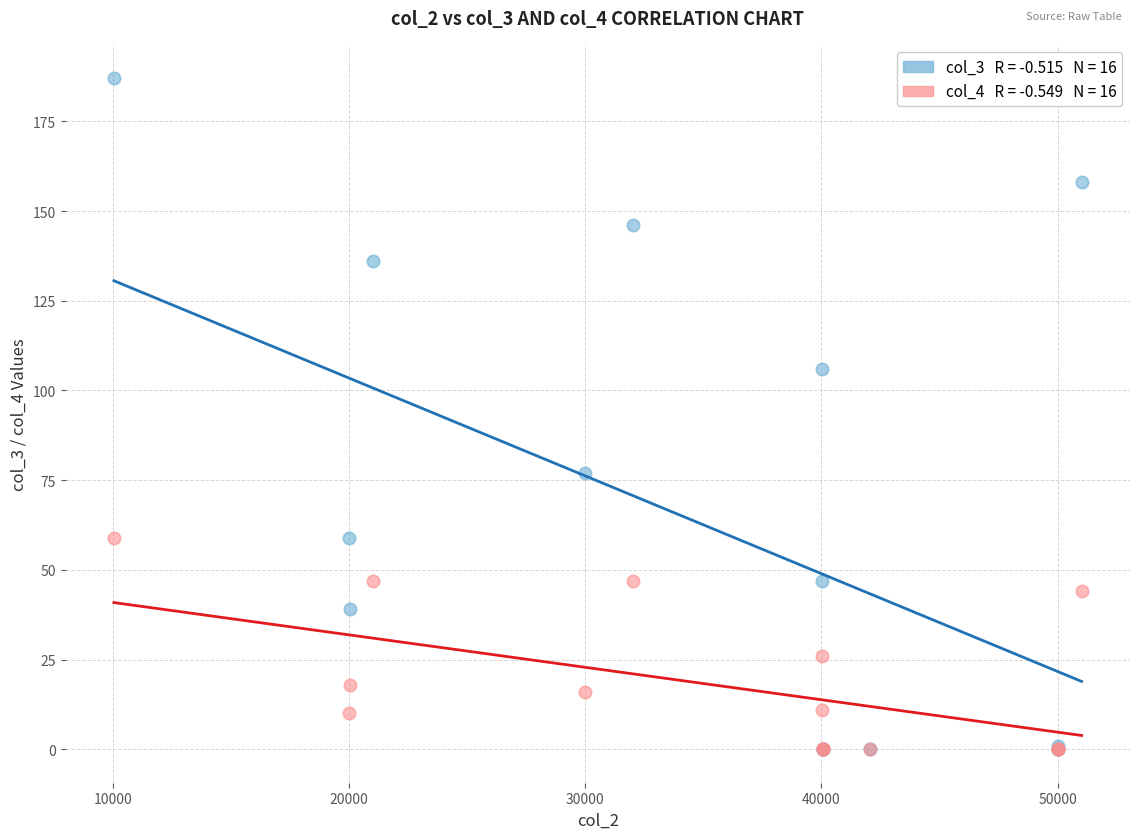

Across all series, what Y value is closest to 93?

106